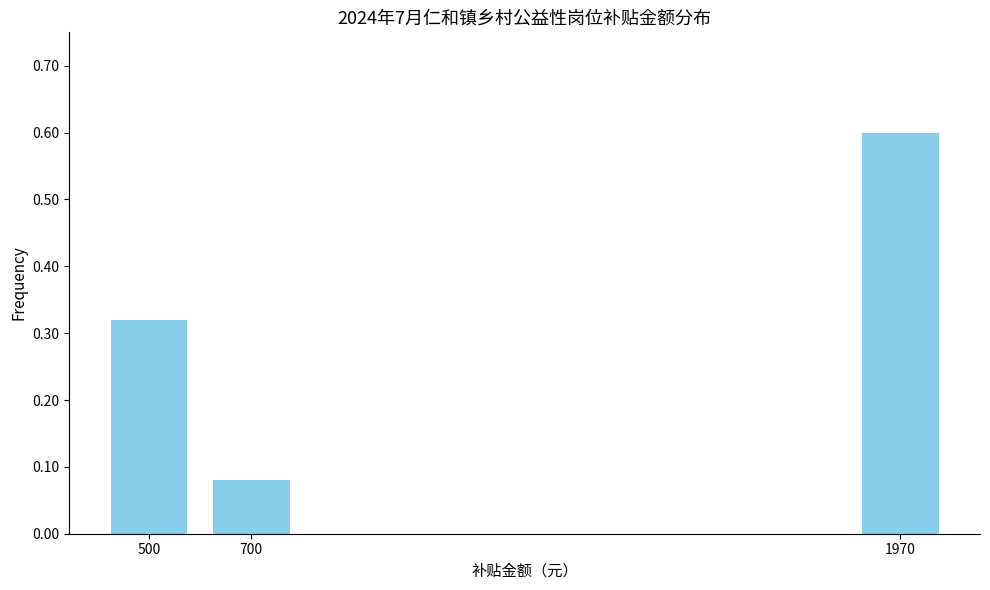

Rank the categories by value from lowest to highest.

700, 500, 1970